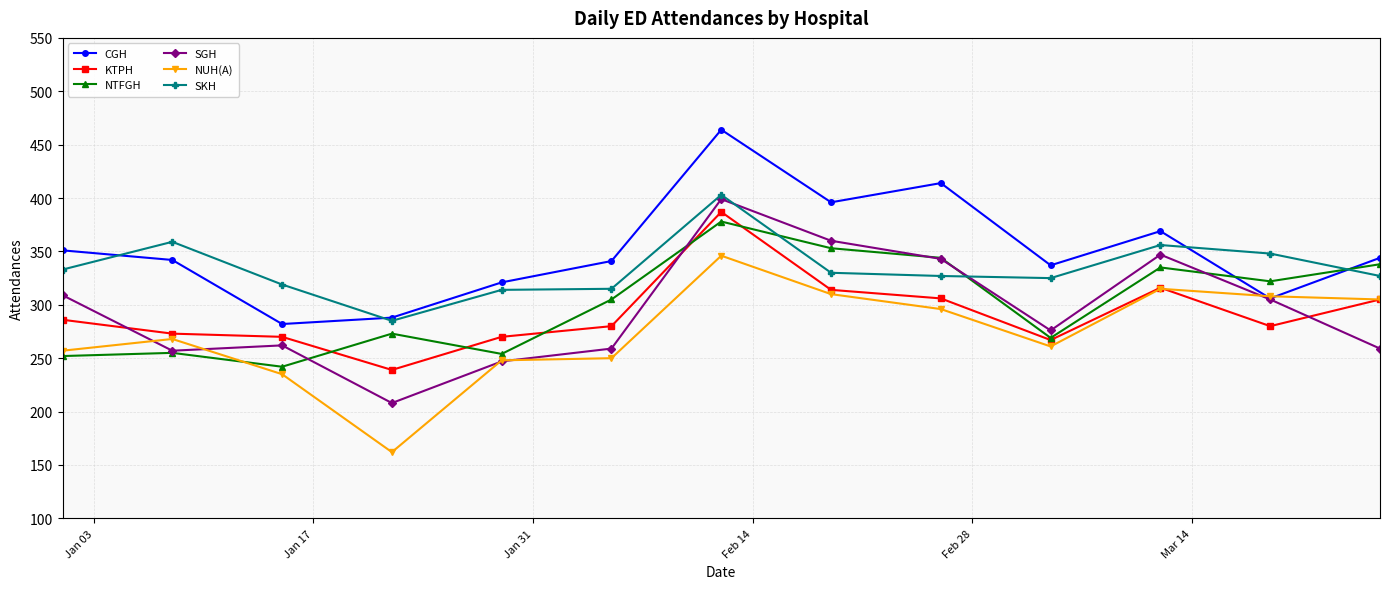

What is the lowest value of the NUH(A) series?

162